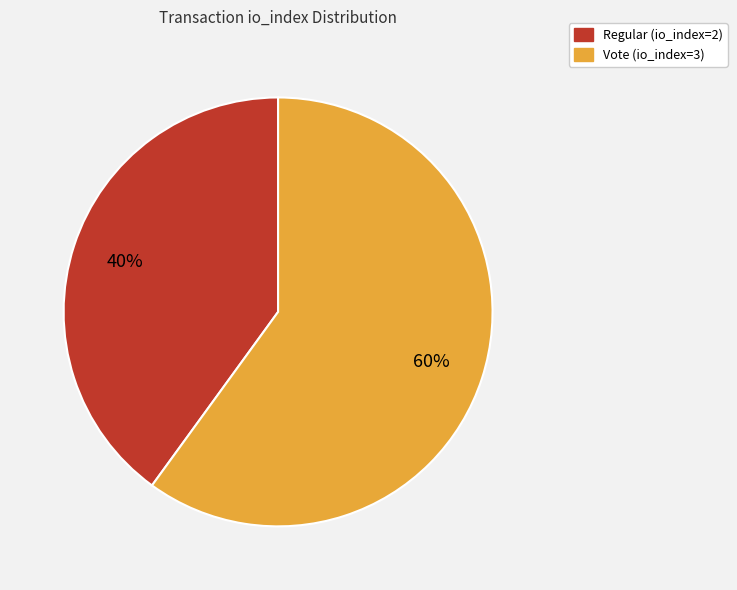

Which has a higher value, Vote (io_index=3) or Regular (io_index=2)?

Vote (io_index=3)